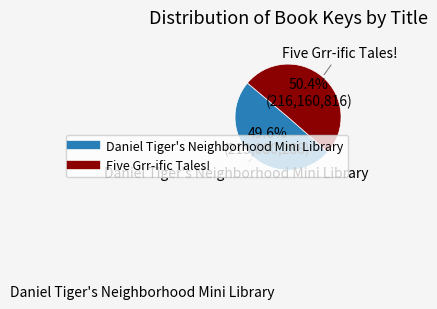

Which category has the smallest portion of the pie?

Daniel Tiger's Neighborhood Mini Library